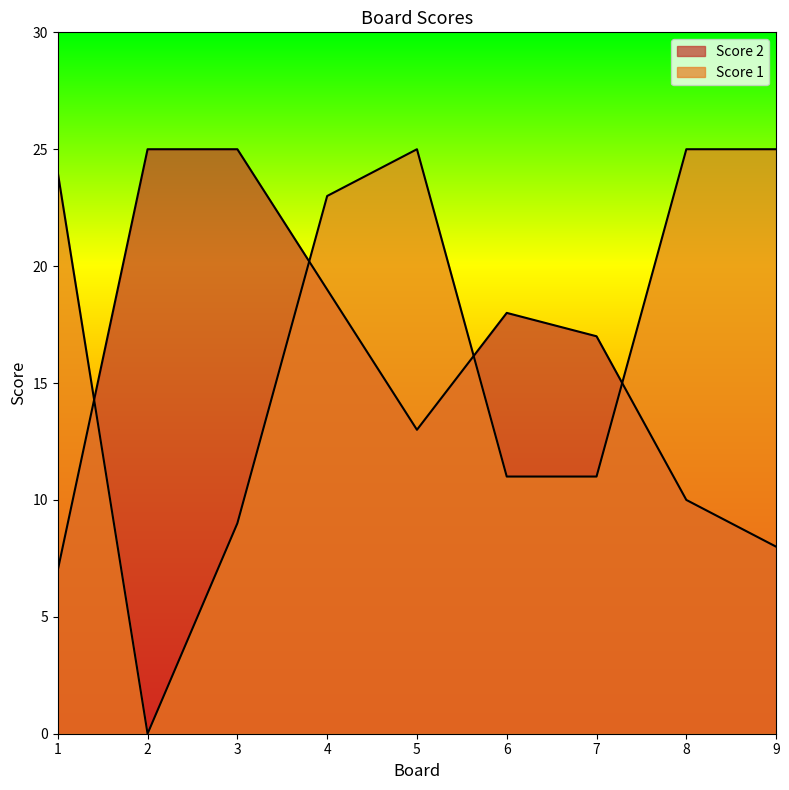

Which series has the largest total across all categories?

Score 1